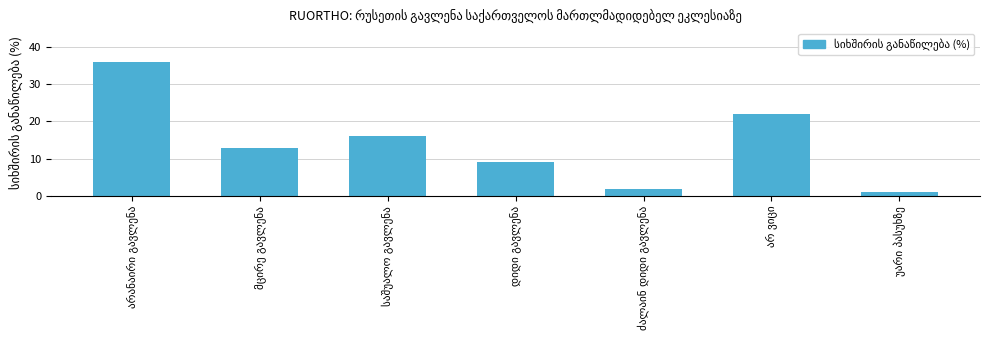

What is the value of the 4th bar from the left?

9